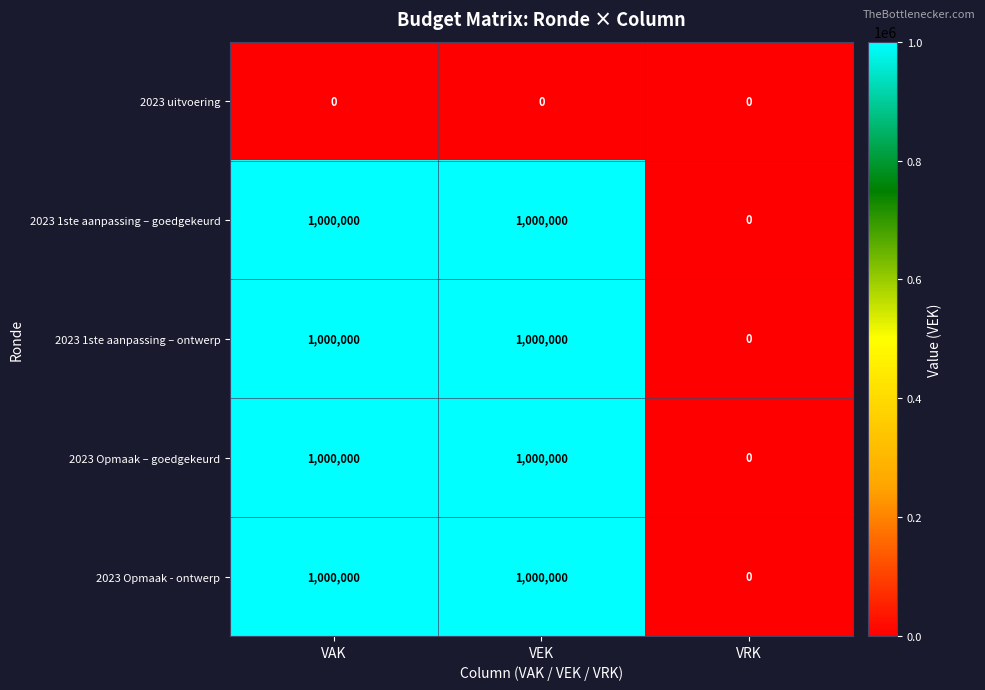

Is it true that 2023 Opmaak – goedgekeurd equals 323362 at VRK?

False